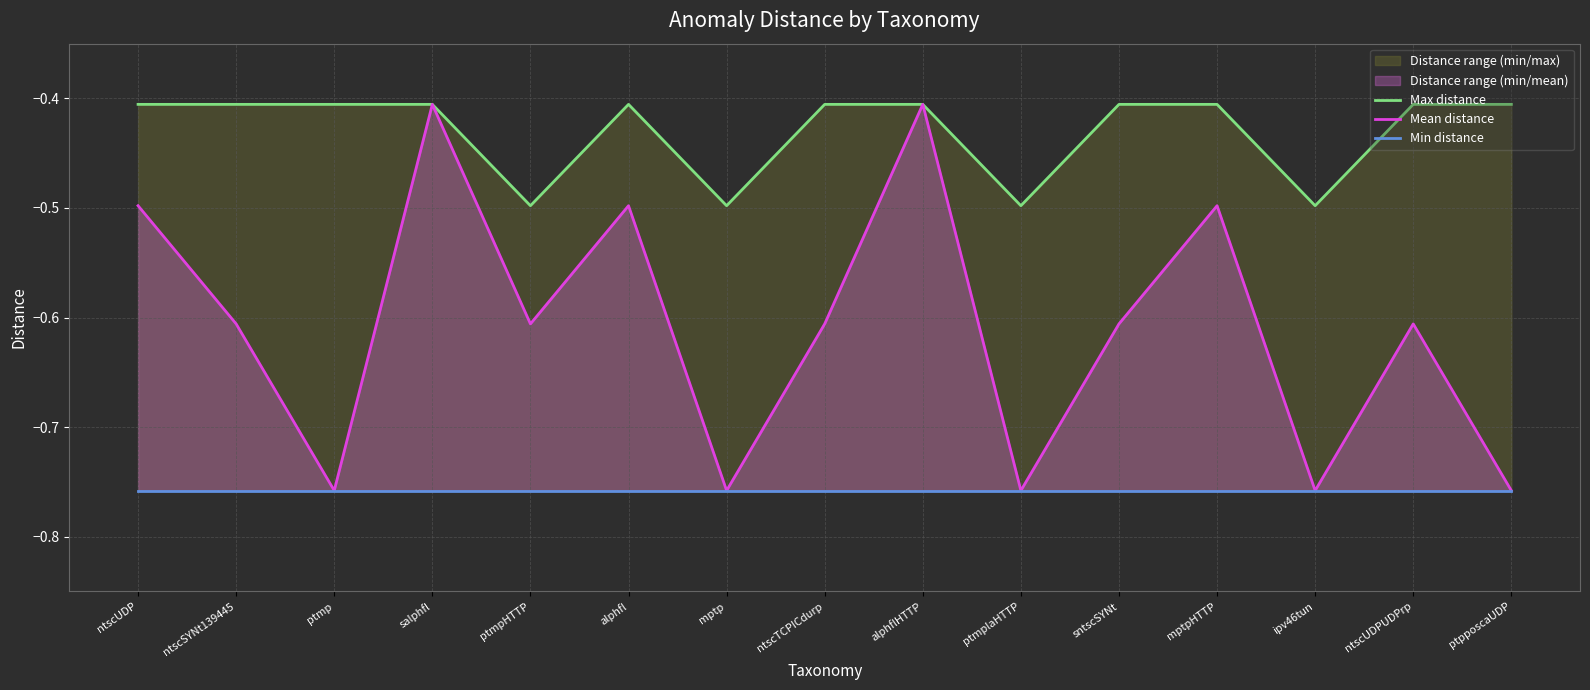

What is the value of the Max distance point at the 12th from the left?

-0.4